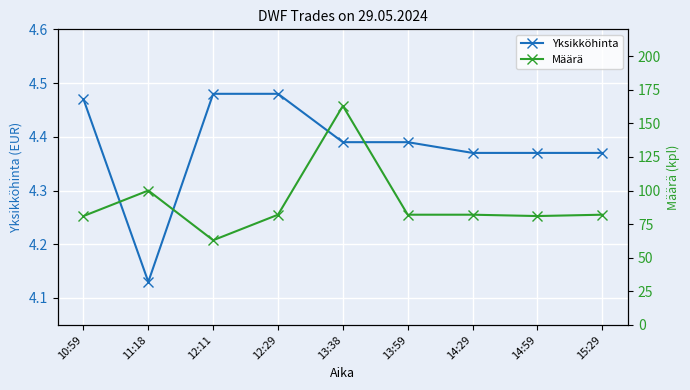

How many lines are shown in the chart?

2